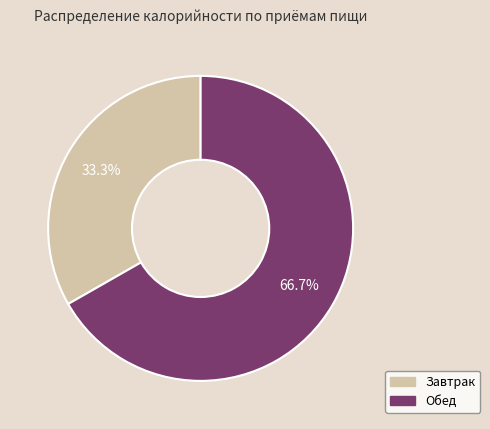

Which category has the smallest portion of the pie?

Завтрак